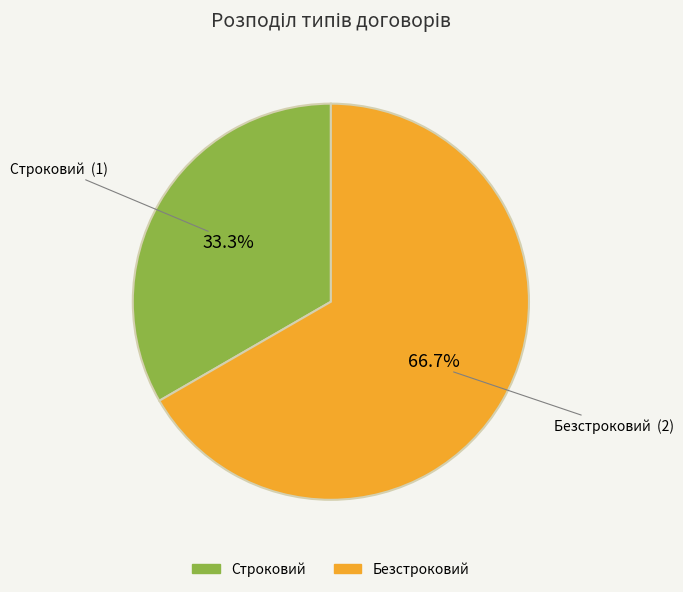

Which category has the smallest portion of the pie?

Строковий